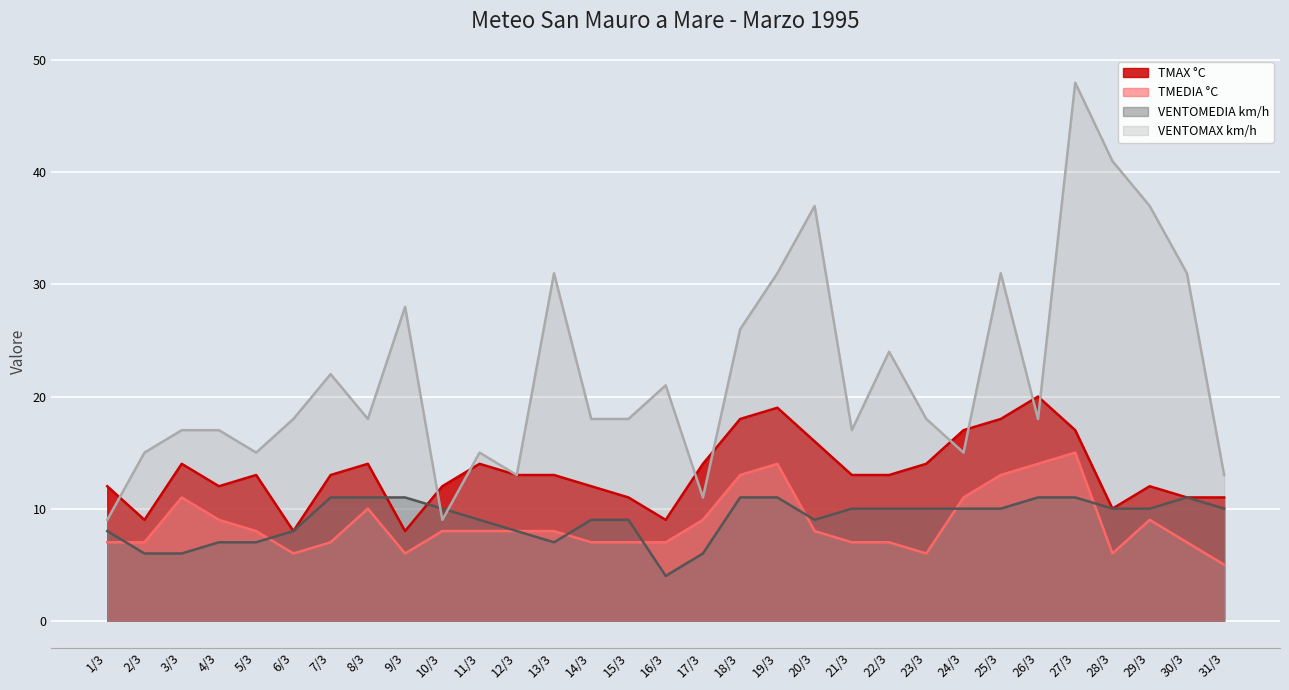

What position from the left is 24/3?

24